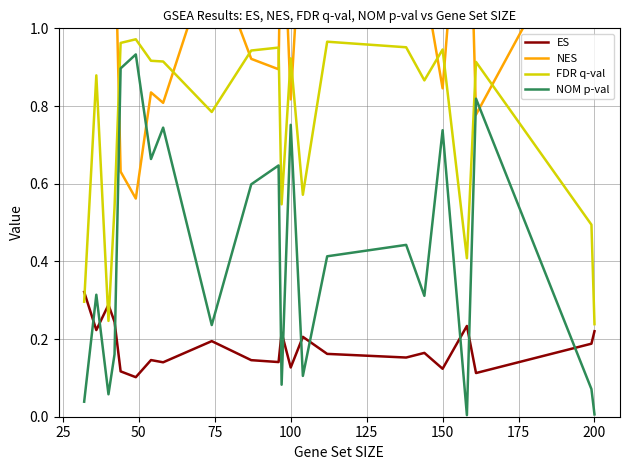

True or false: NOM p-val and FDR q-val intersect in this chart.

False